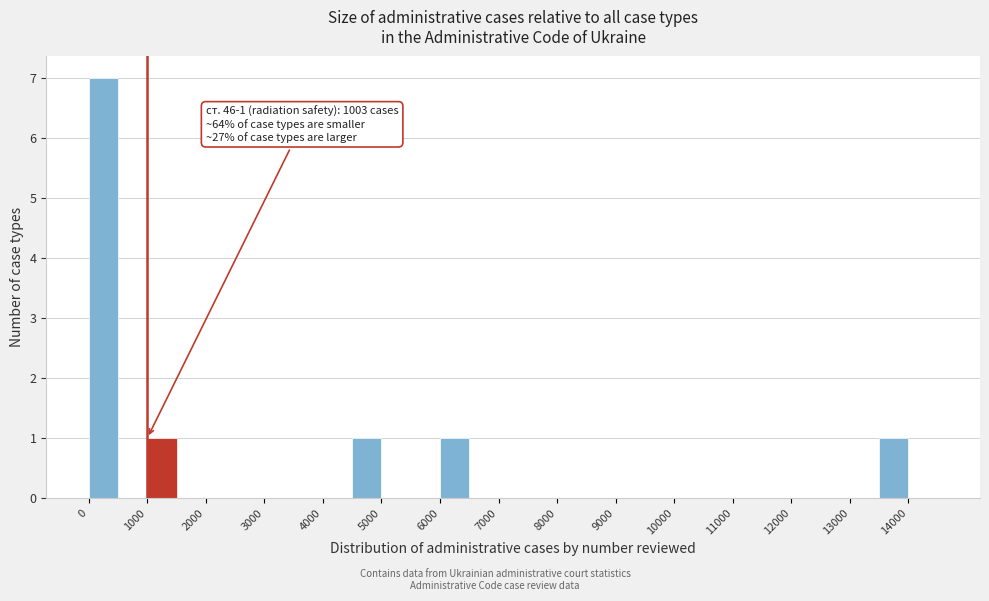

Over which range of the x-axis is the bar tallest?

0 to 500